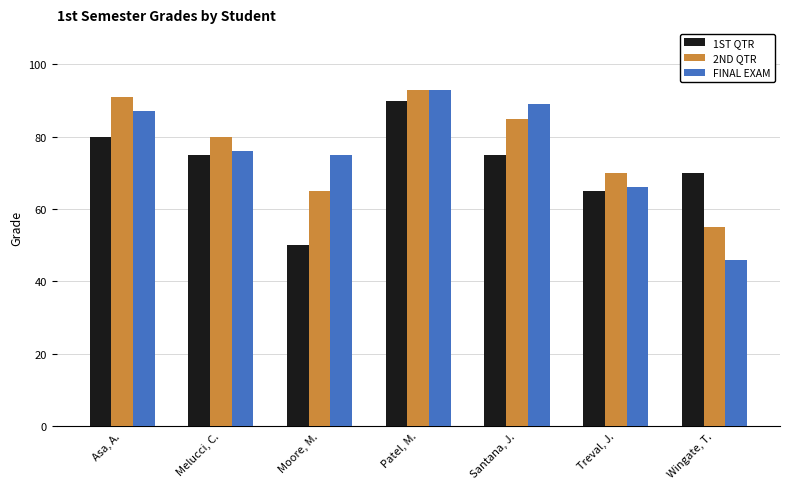

At how many categories does at least one series exceed 92?

1